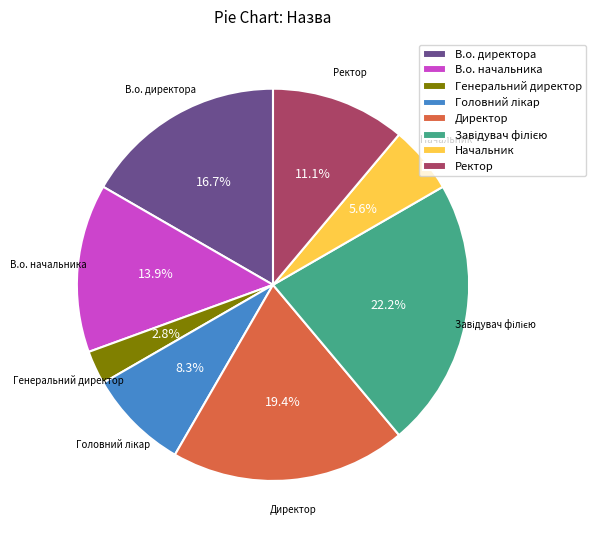

Which has a higher value, Директор or Начальник?

Директор